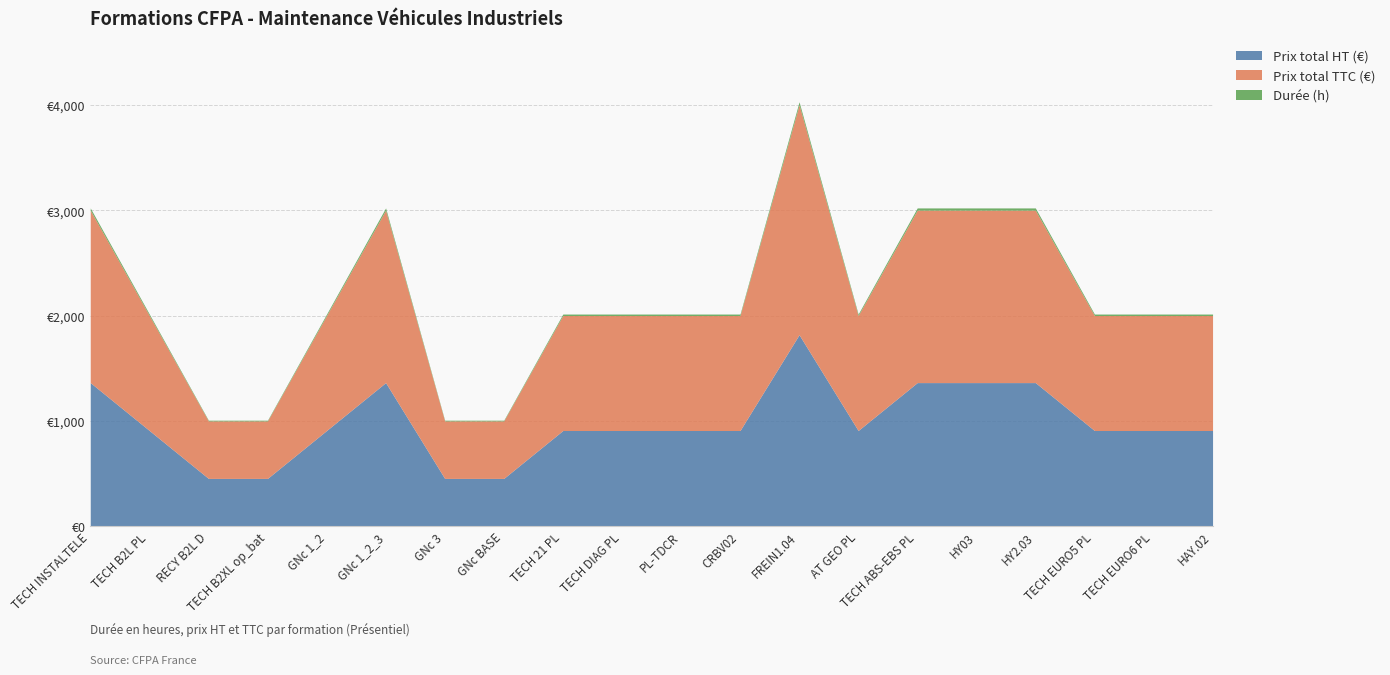

What is the label of the 8th point from the left?

GNc BASE